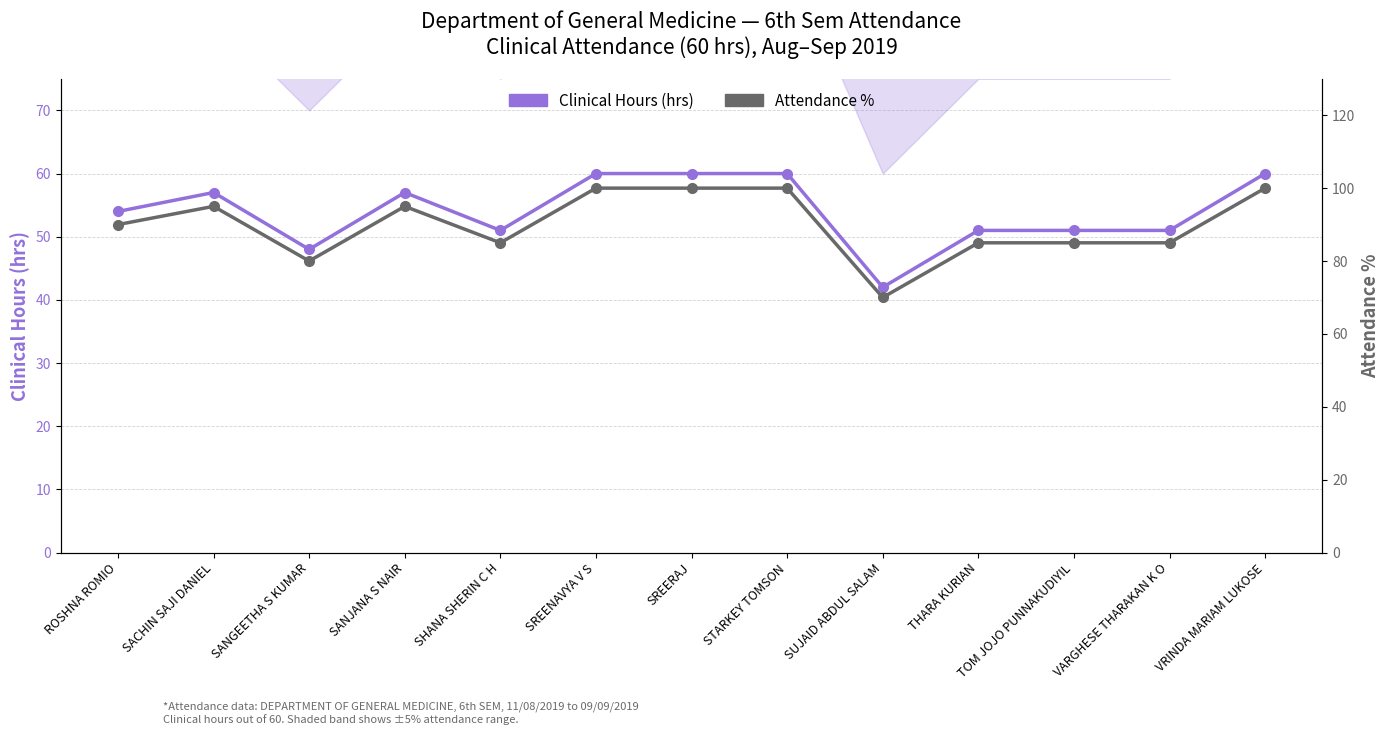

Reading left to right, extract all data points from this chart.

Clinical Hours (hrs): 54	57	48	57	51	60	60	60	42	51	51	51	60
Attendance %: 90	95	80	95	85	100	100	100	70	85	85	85	100